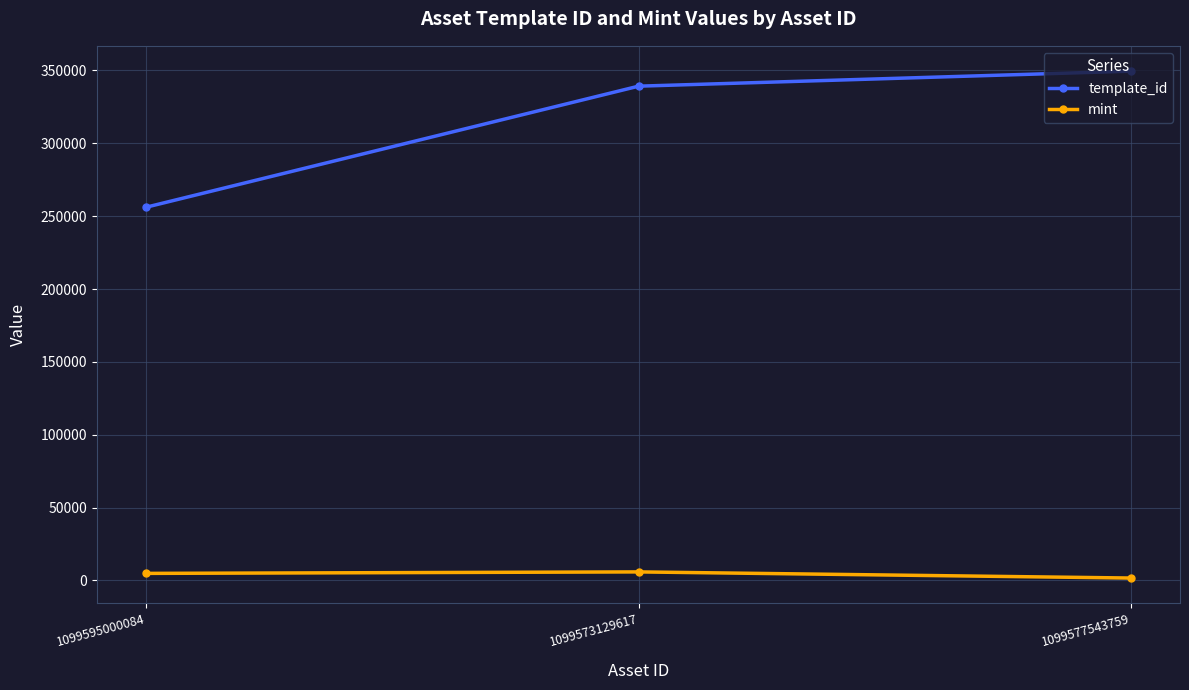

Does the chart have visible grid lines?

Yes